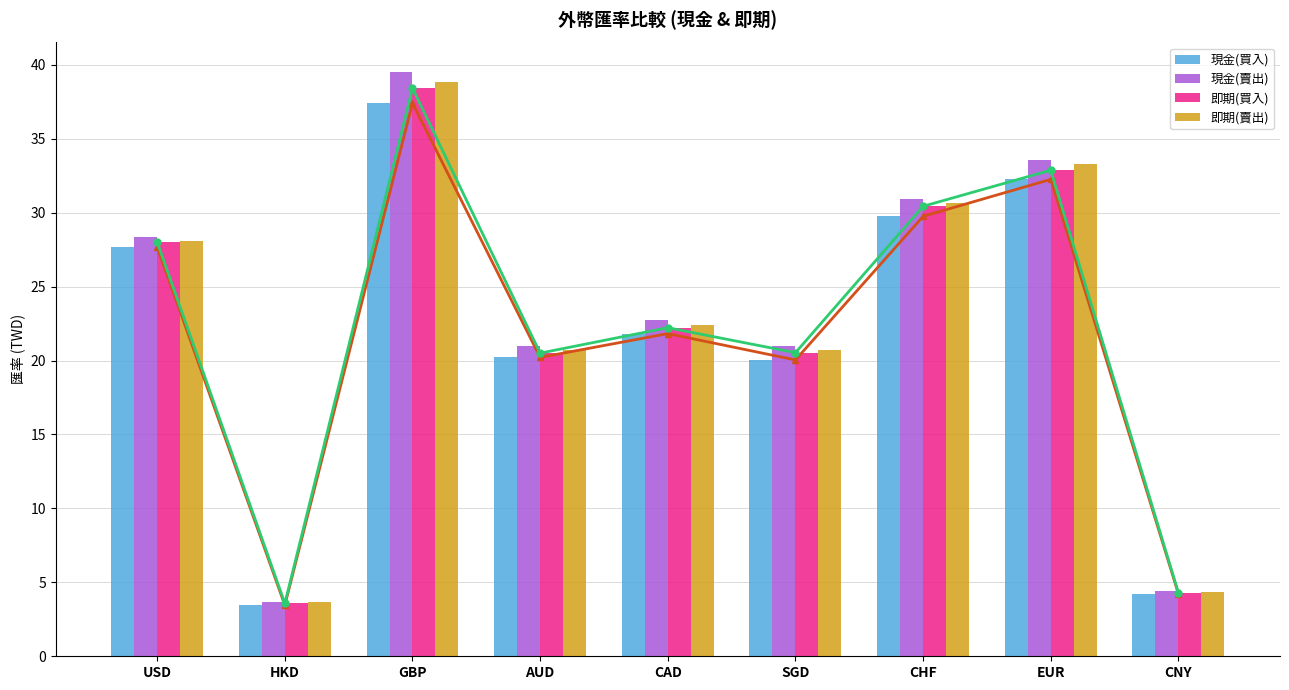

List the series in order of their peak value, highest first.

現金(賣出), 即期(賣出), 即期(買入), 現金(買入)